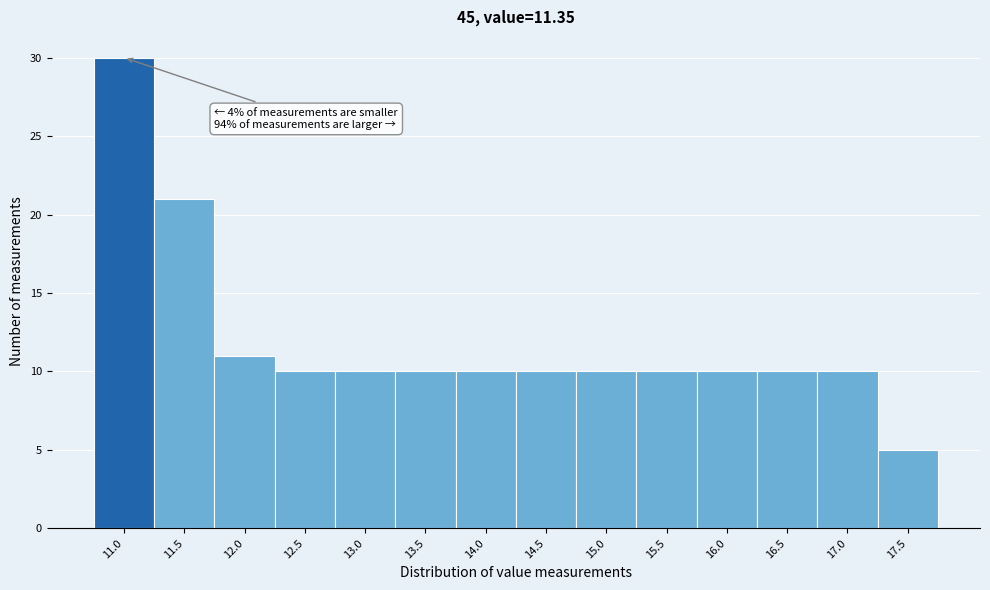

Reading right to left, transcribe all the data shown in this chart.

17.5=5	17.0=10	16.5=10	16.0=10	15.5=10	15.0=10	14.5=10	14.0=10	13.5=10	13.0=10	12.5=10	12.0=11	11.5=21	11.0=30